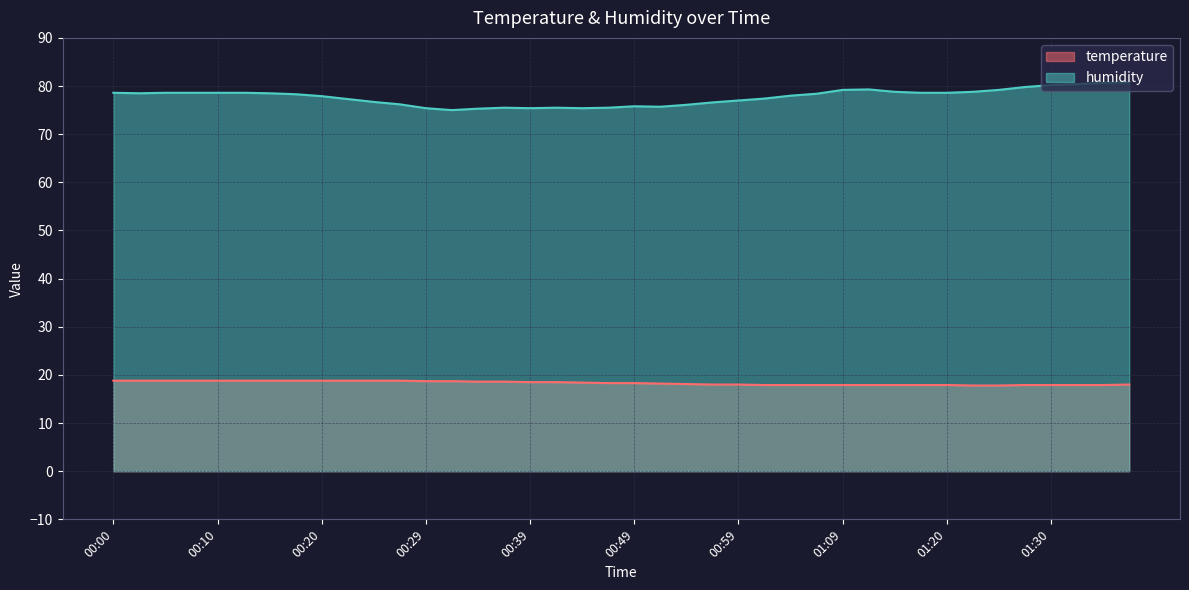

How many values in the humidity series are below 78?

18